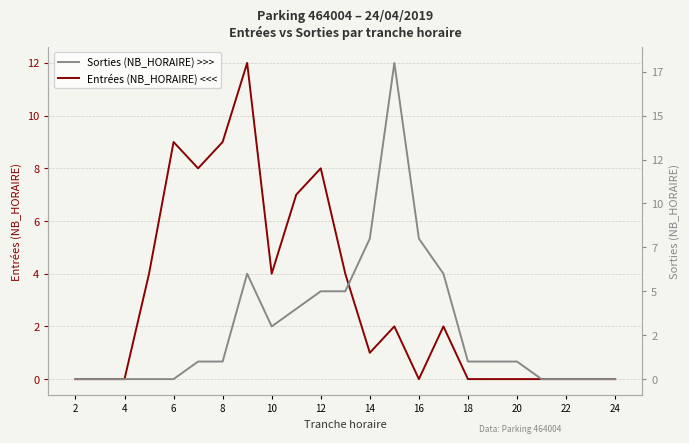

What are all the series names shown in the legend?

Entrées (NB_HORAIRE) <<<, Sorties (NB_HORAIRE) >>>